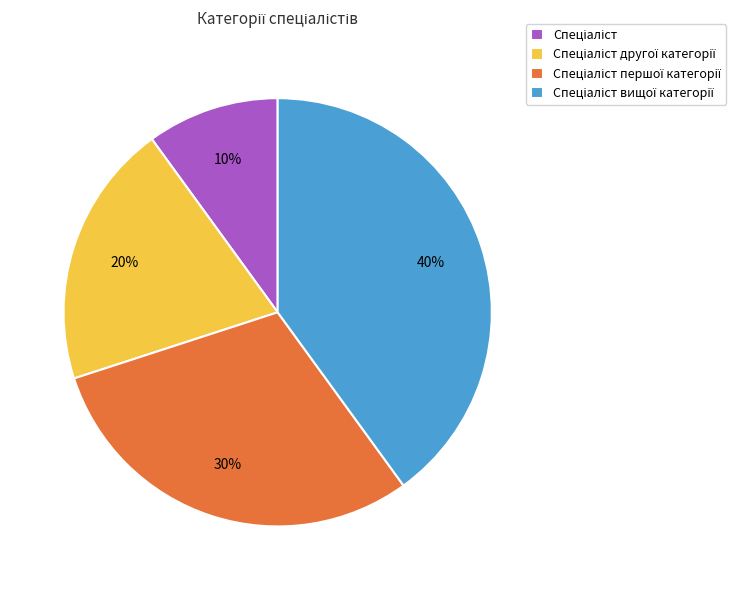

To the nearest percent, what is the difference between the largest and smallest slice percentages?

30%